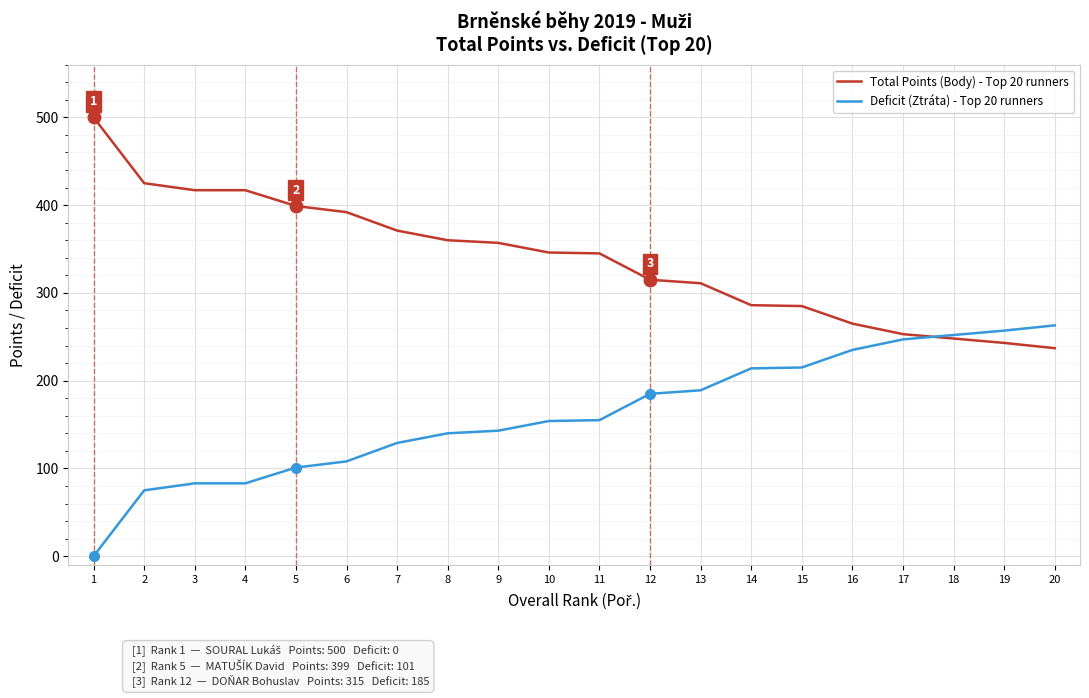

The Total Points (Body) - Top 20 runners series shows 311 at 13. True or false?

True